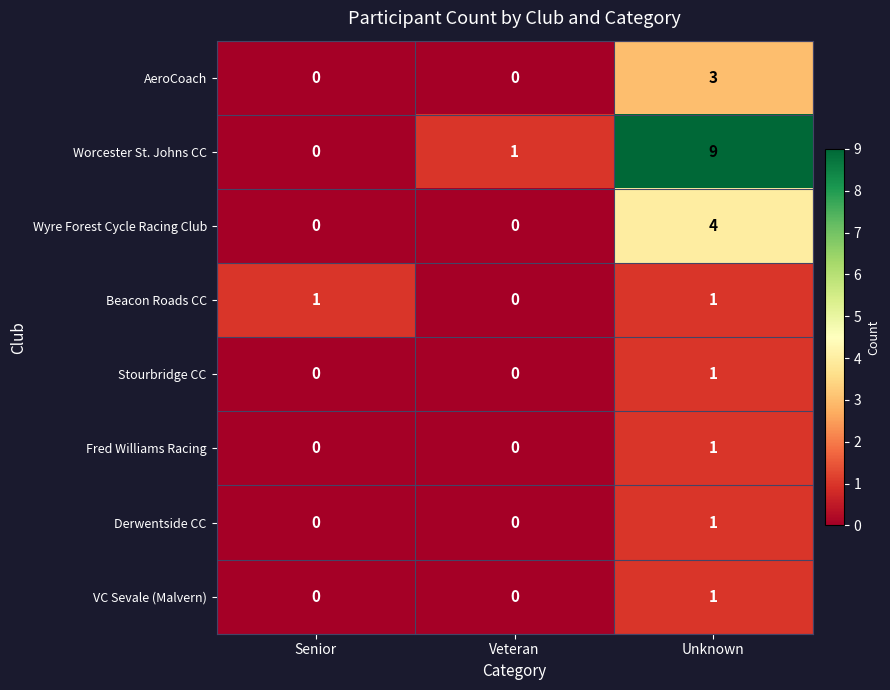

Which series has the largest total across all categories?

Worcester St. Johns CC